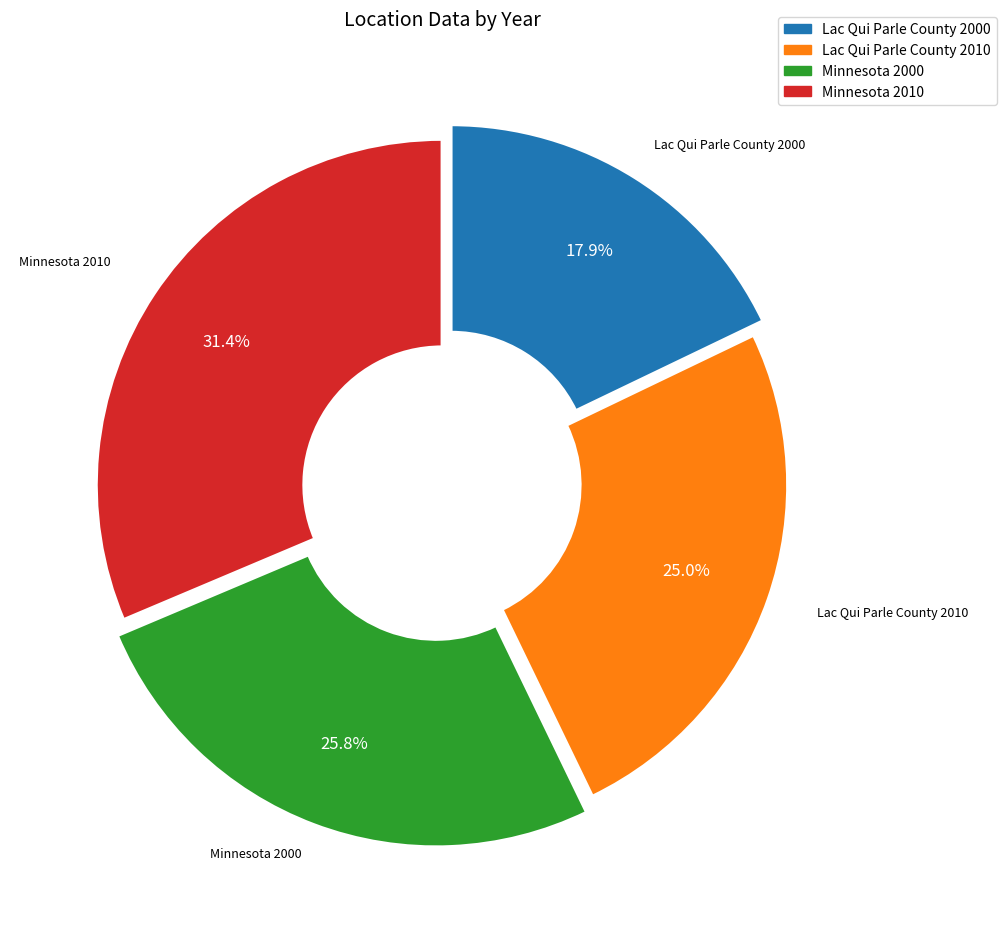

To the nearest percent, what portion does Lac Qui Parle County 2010 represent?

25%